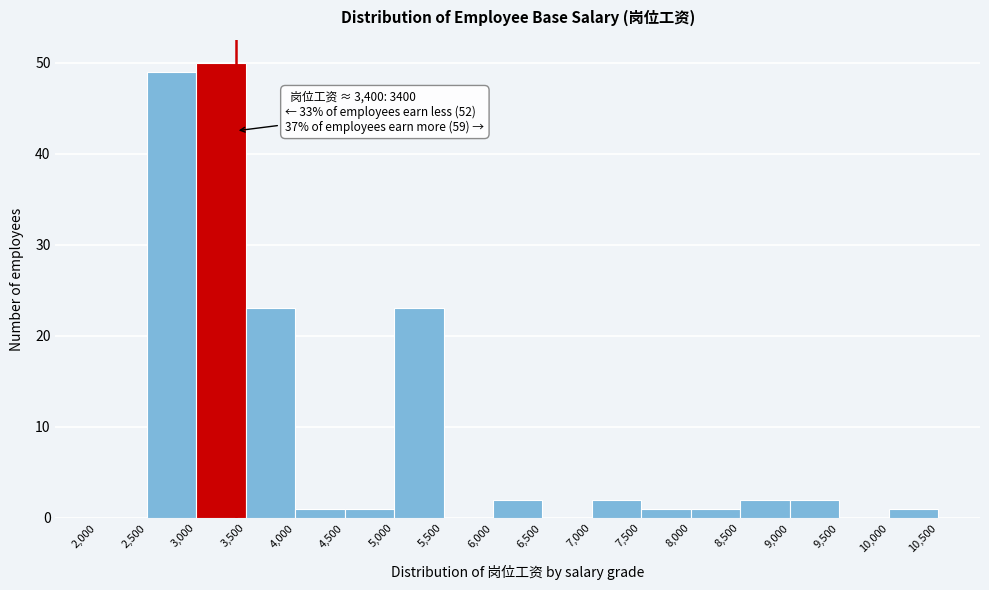

Which range on the x-axis has the tallest bar?

3,000 to 3,500